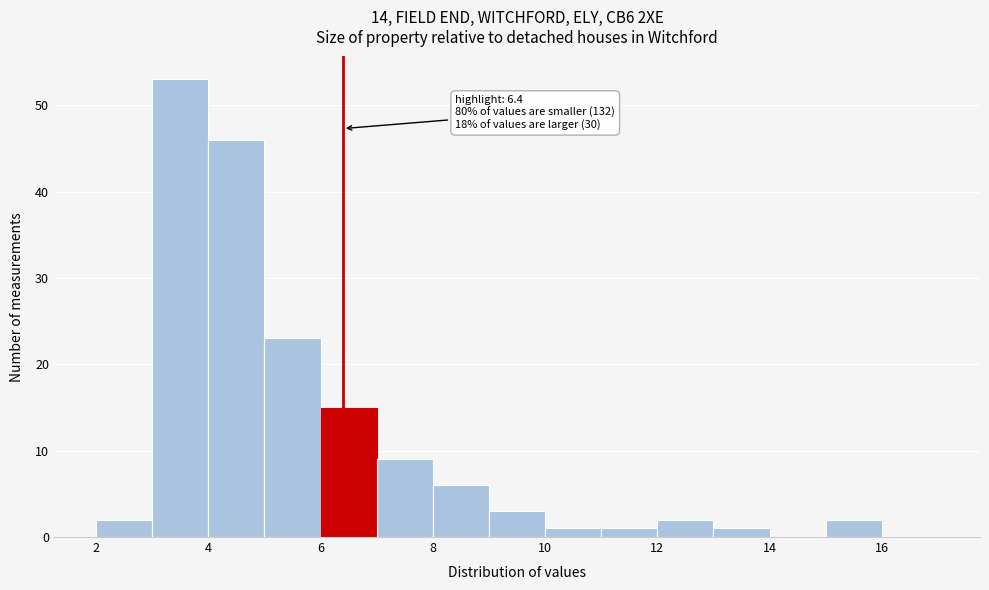

Over which range of the x-axis is the bar tallest?

3 to 4